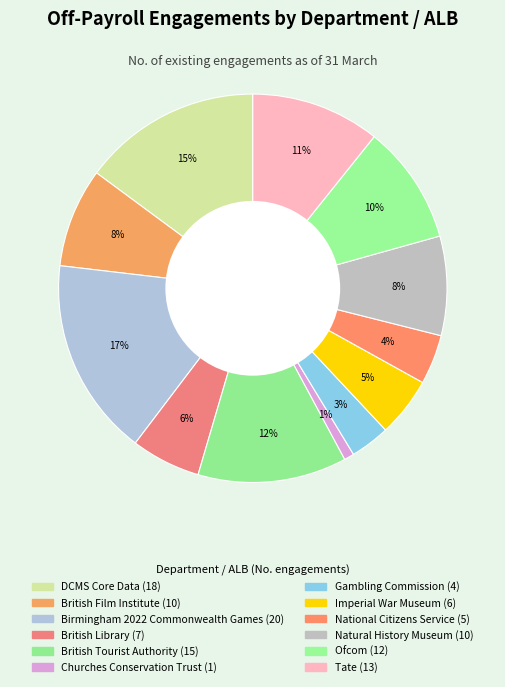

What portion of the pie excludes Ofcom?

90.1%